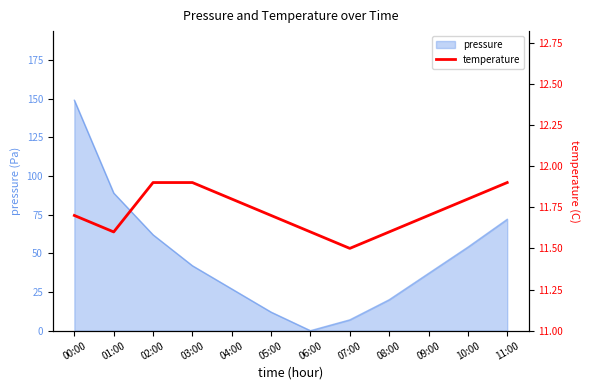

Reading right to left, extract all data points from this chart.

11:00=11.9	10:00=11.8	09:00=11.7	08:00=11.6	07:00=11.5	06:00=11.6	05:00=11.7	04:00=11.8	03:00=11.9	02:00=11.9	01:00=11.6	00:00=11.7